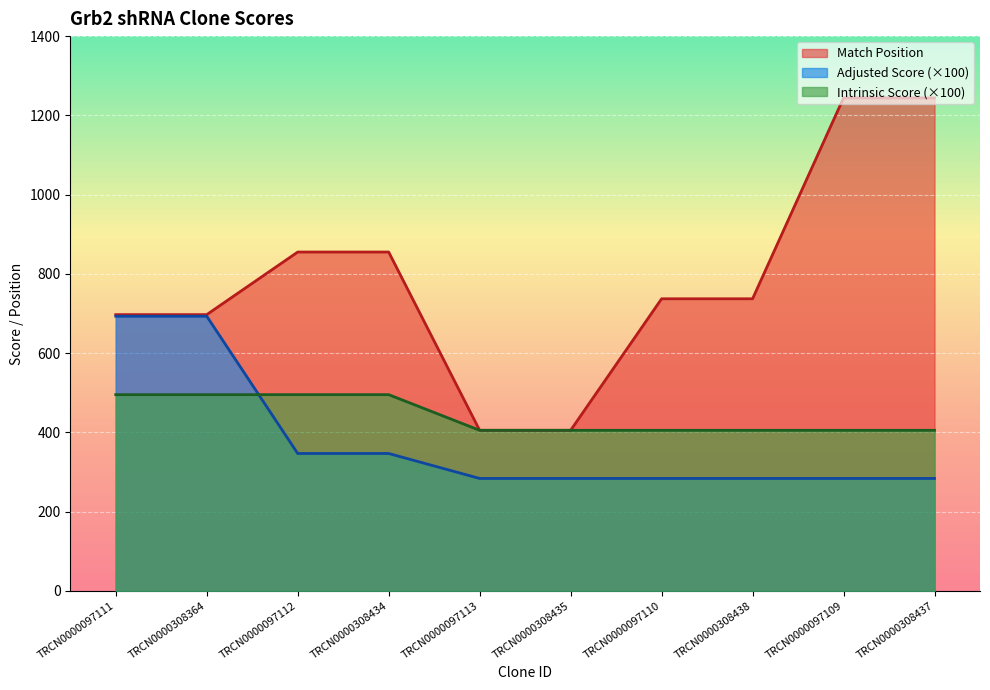

What is the spread (max minus min) of values at TRCN0000308435?

121.5